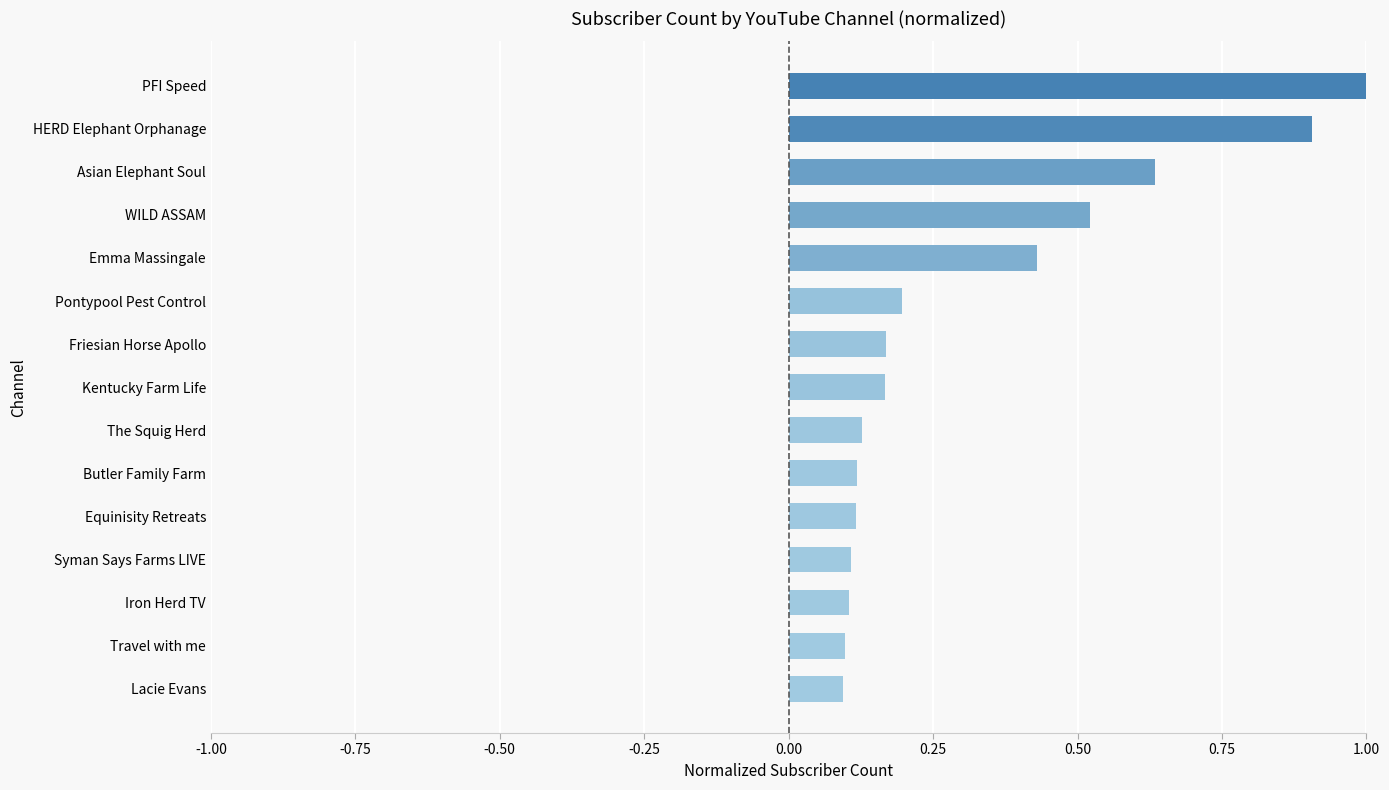

Does the chart contain stacked bars?

No